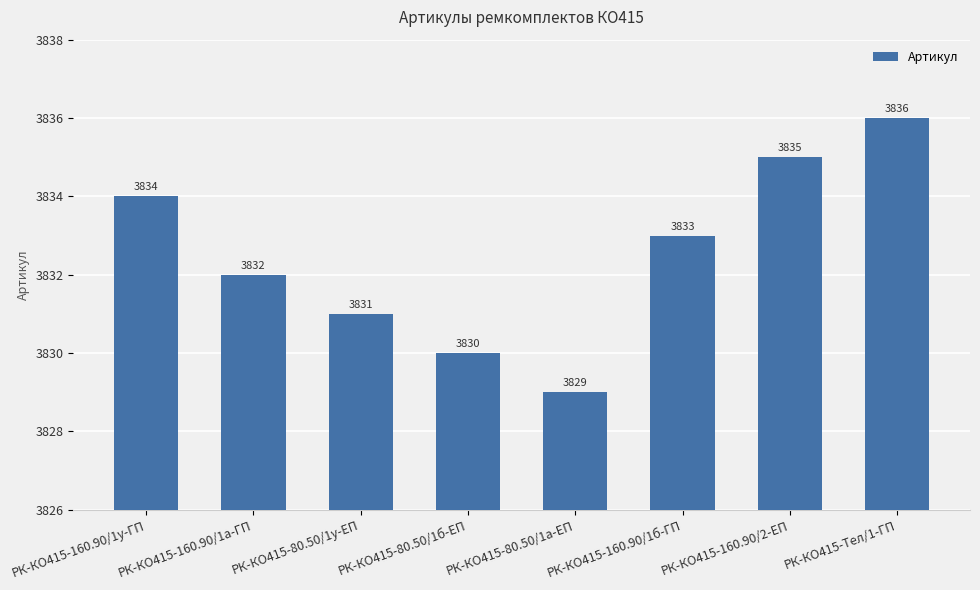

What is the sum of the values at РК-КО415-80.50/1у-ЕП and РК-КО415-160.90/2-ЕП?

7666